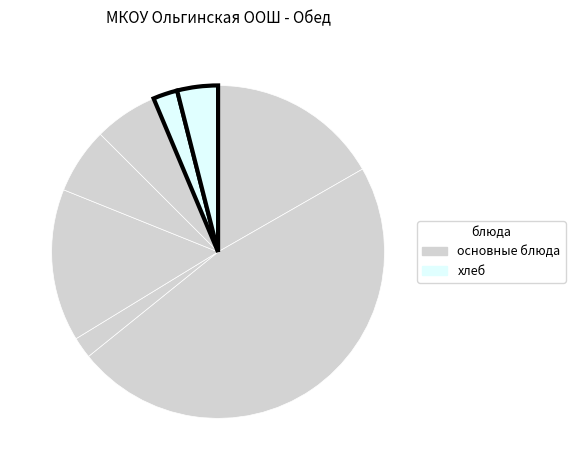

Count the number of slices in the pie.

8